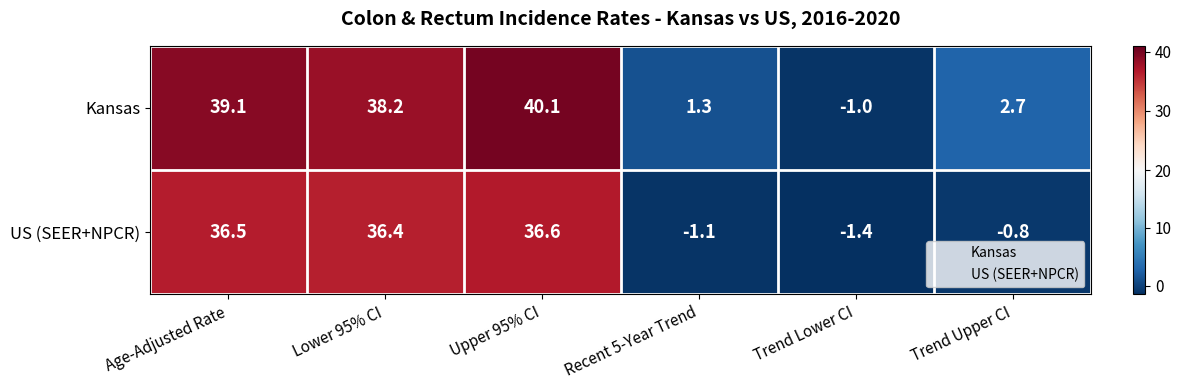

Which series has the widest spread of values?

Kansas